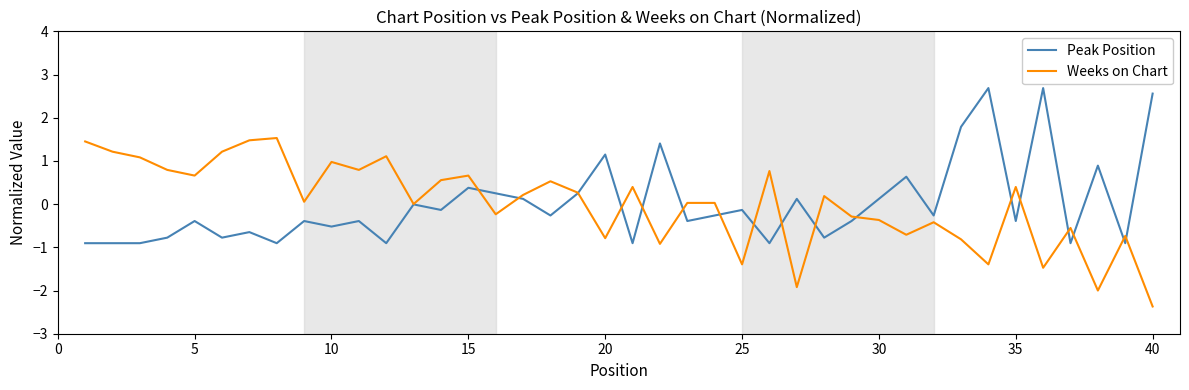

List the series in order of their peak value, lowest first.

Weeks on Chart, Peak Position